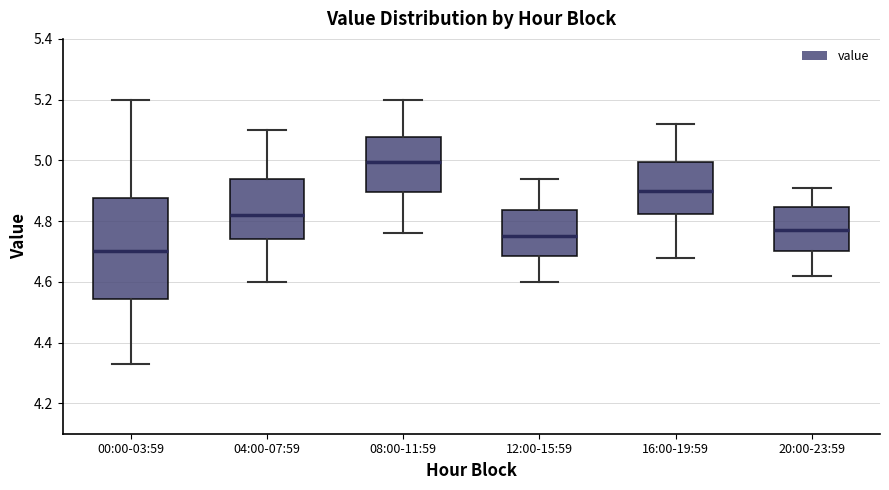

Where does the upper whisker of the box for 16:00-19:59 end on the y-axis? The values are not printed on the chart, so give them approximately, as read against the axis.

5.12